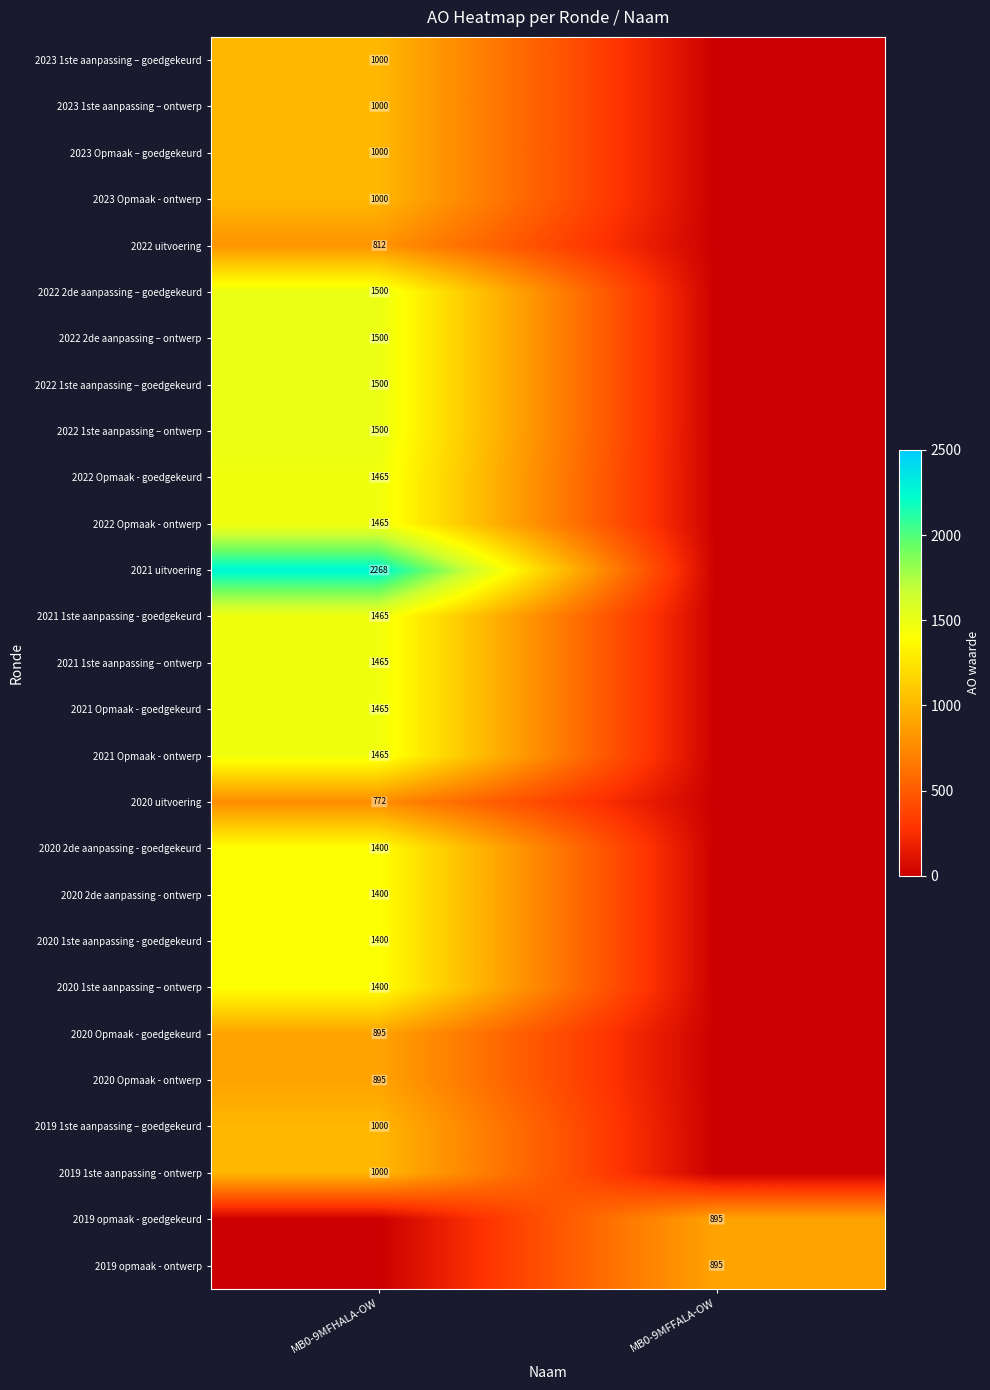

True or false: 2023 1ste aanpassing – goedgekeurd has a value of 1000 at MB0-9MFHALA-OW.

True